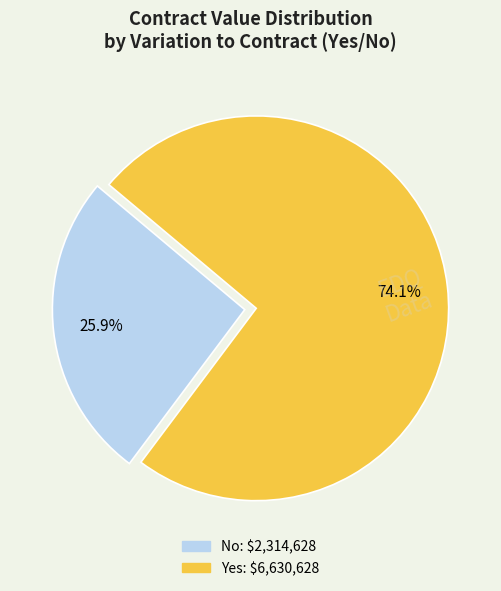

How many slices are in this pie chart?

2